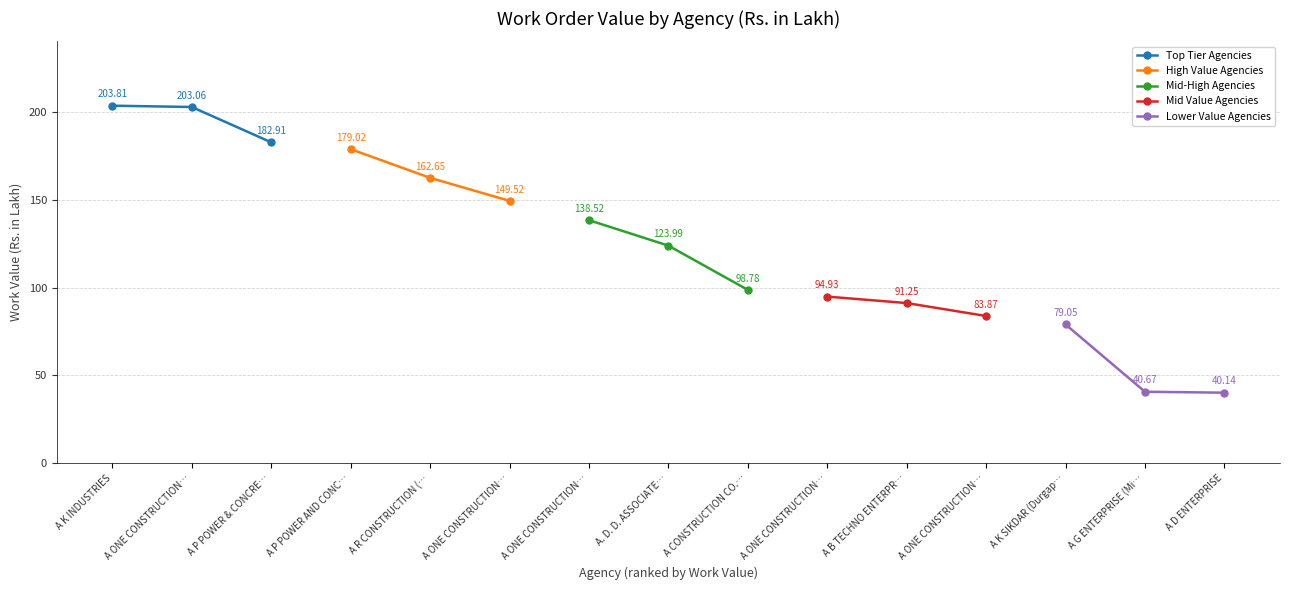

Reading left to right, what are all the values shown in this chart?

Top Tier Agencies: 203.8	203.1	182.9
High Value Agencies: 179.0	162.7	149.5
Mid-High Agencies: 138.5	124.0	98.8
Mid Value Agencies: 94.9	91.2	83.9
Lower Value Agencies: 79.0	40.7	40.1